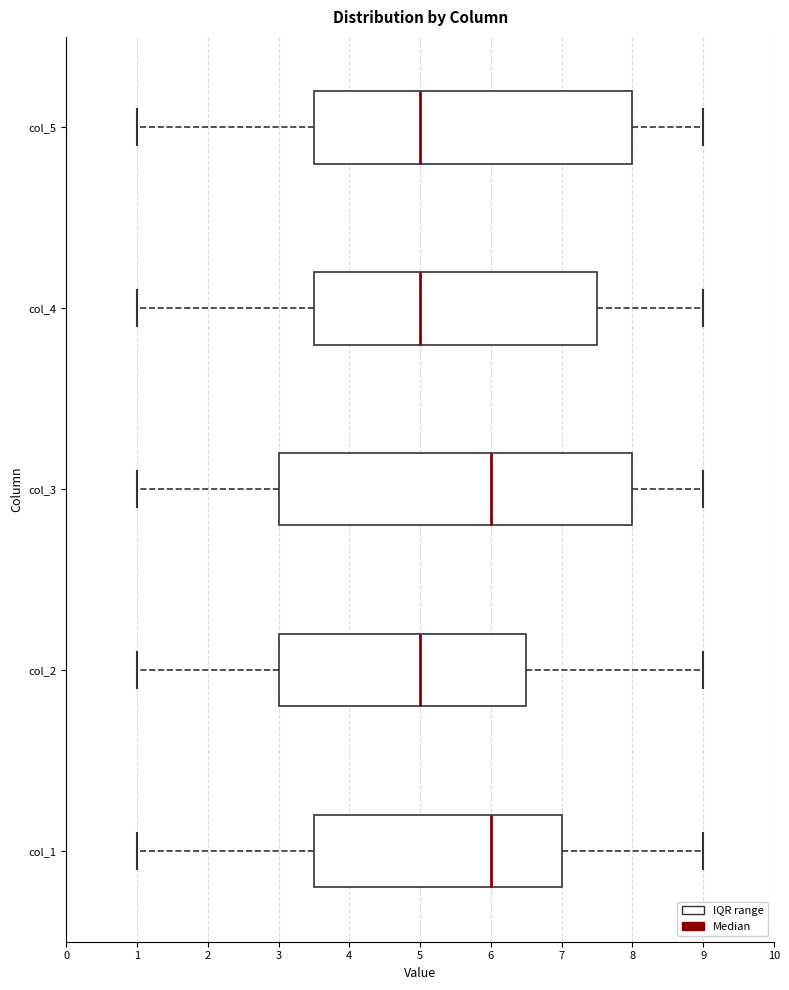

Where does the left whisker of the box for col_1 end on the x-axis? The values are not printed on the chart, so give them approximately, as read against the axis.

1.0